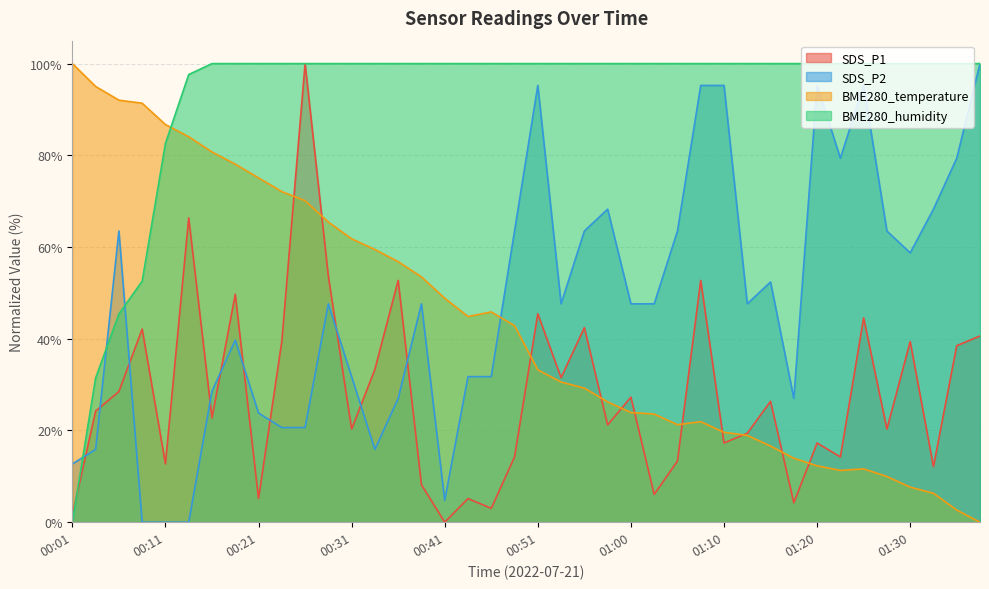

What is the difference between the second highest and second lowest values in the BME280_temperature series?

92.4